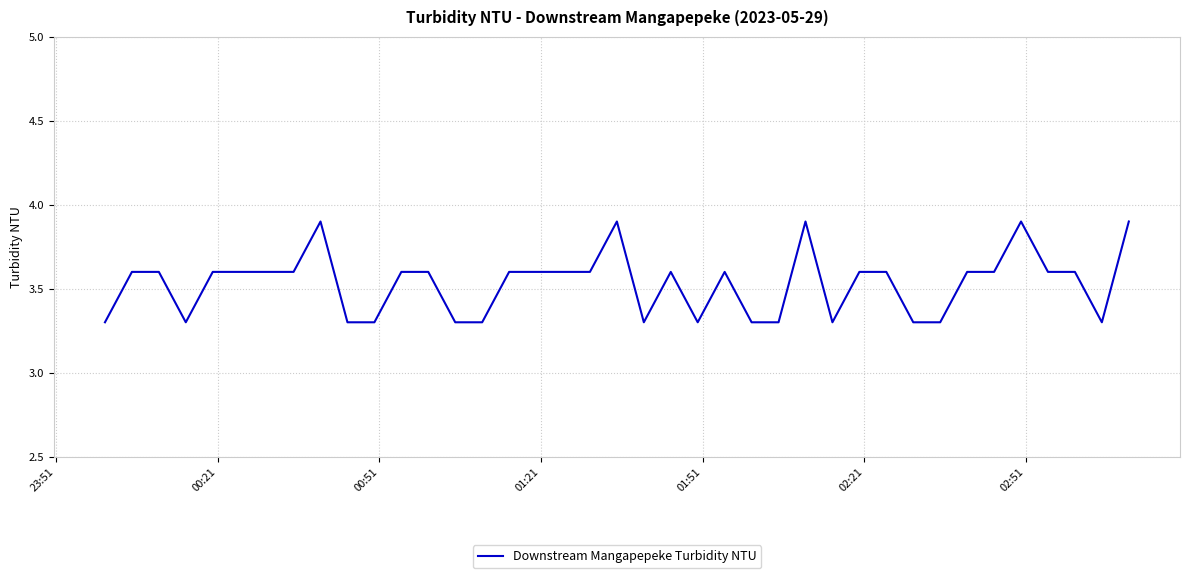

What is the minimum value shown in the chart?

3.3